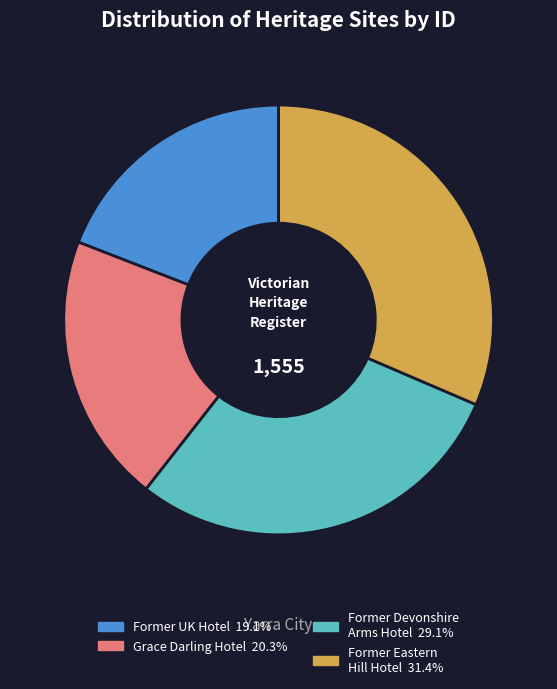

Is there any slice that represents more than half of the pie?

No